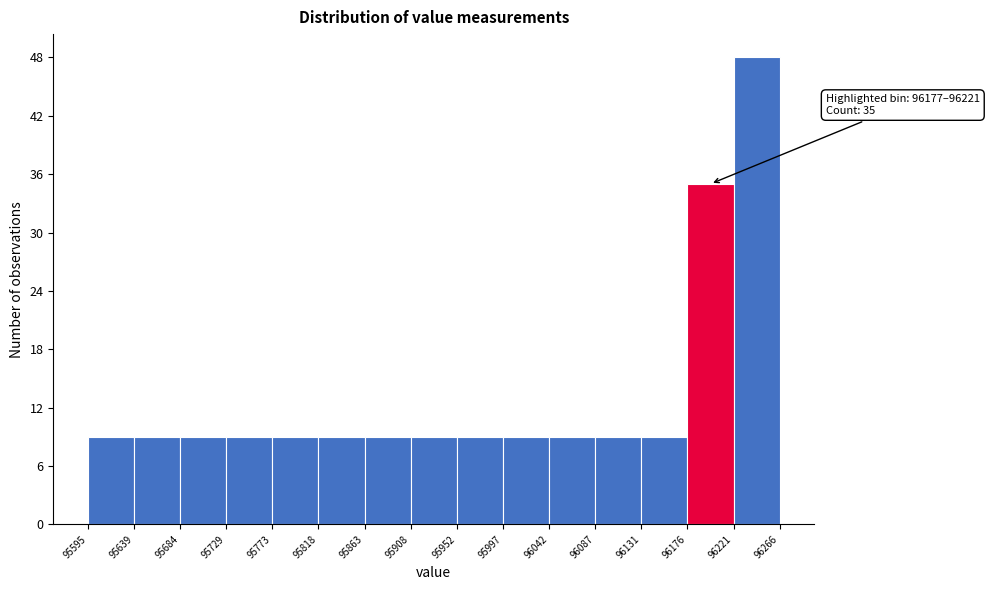

Which range on the x-axis has the tallest bar?

96221 to 96266